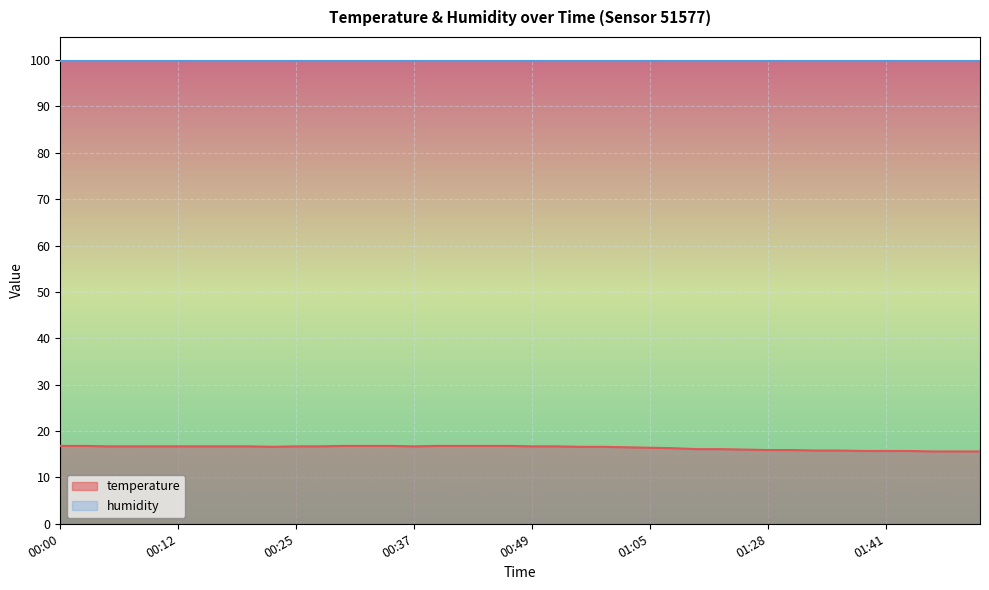

Rank the categories by value from lowest to highest.

01:48, 01:51, 01:53, 01:38, 01:41, 01:46, 01:33, 01:36, 01:28, 01:31, 01:26, 01:15, 01:21, 01:10, 01:05, 00:59, 00:22, 00:54, 00:57, 00:05, 00:08, 00:10, 00:12, 00:15, 00:17, 00:20, 00:25, 00:27, 00:37, 00:49, 00:52, 00:00, 00:03, 00:30, 00:32, 00:35, 00:39, 00:42, 00:44, 00:47